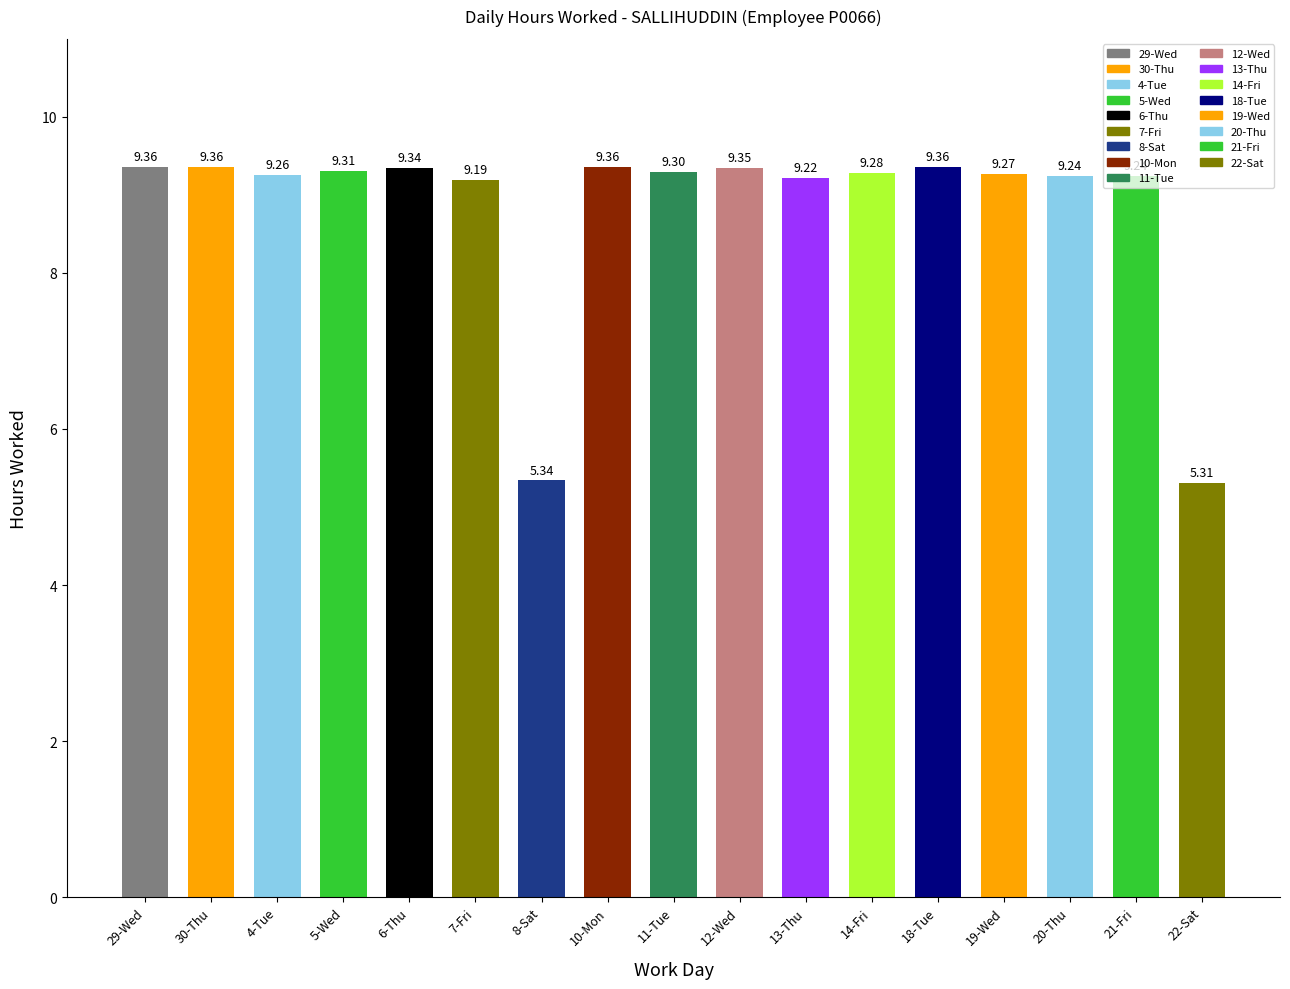

How many data points are less than 9?

2